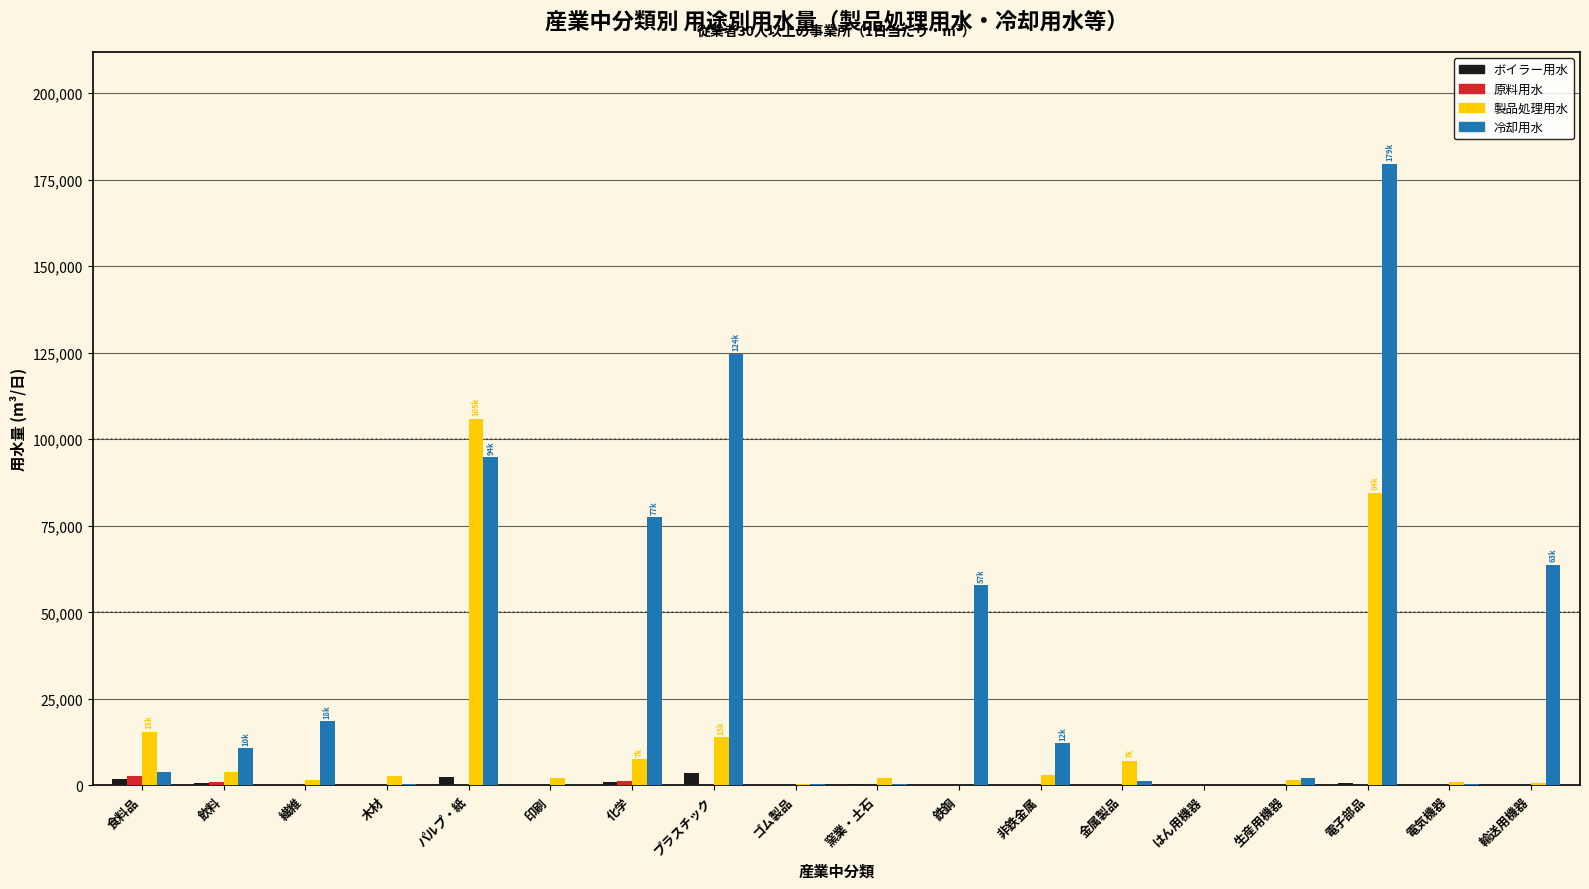

Where is 冷却用水 nearest to the value 89791?

パルプ・紙